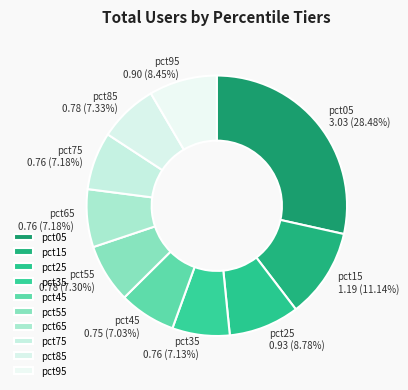

True or false: pct15 accounts for 11% of the total.

True